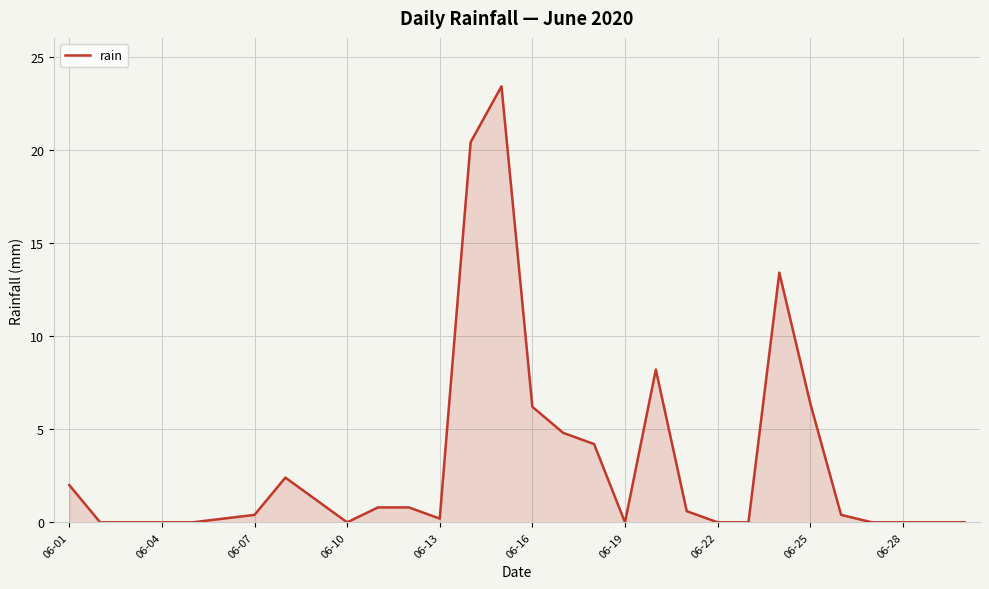

What is the greatest value displayed?

23.4